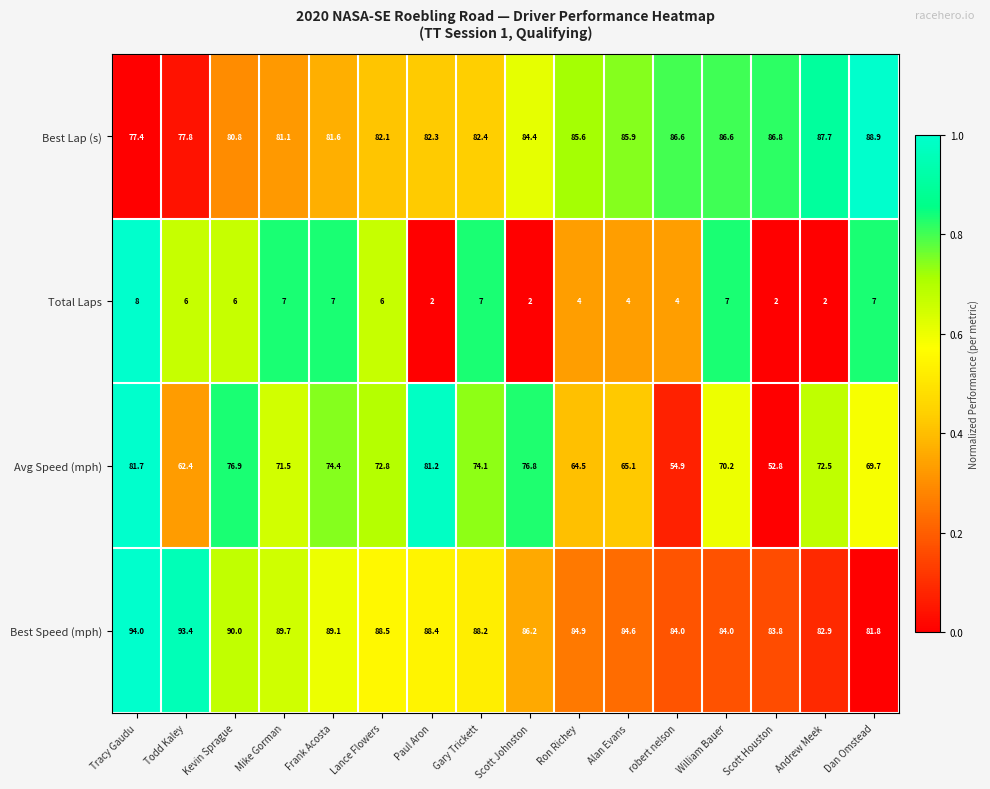

Is it true that Total Laps equals 10.1 at Mike Gorman?

False